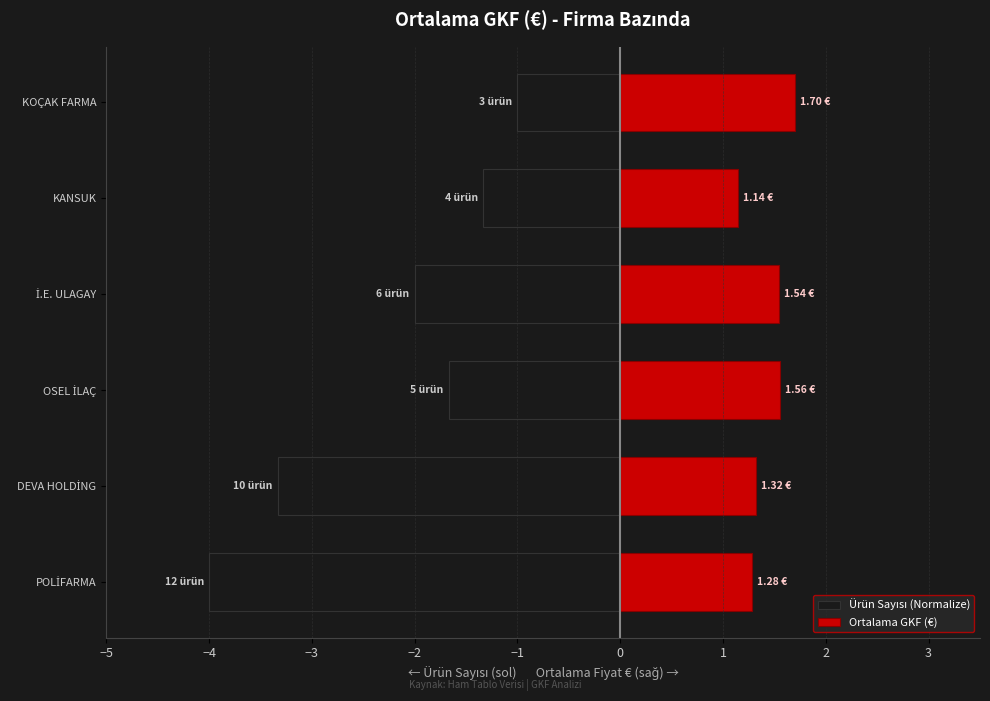

What is the difference between the maximum and second lowest values in the Ortalama GKF (€) series?

0.4